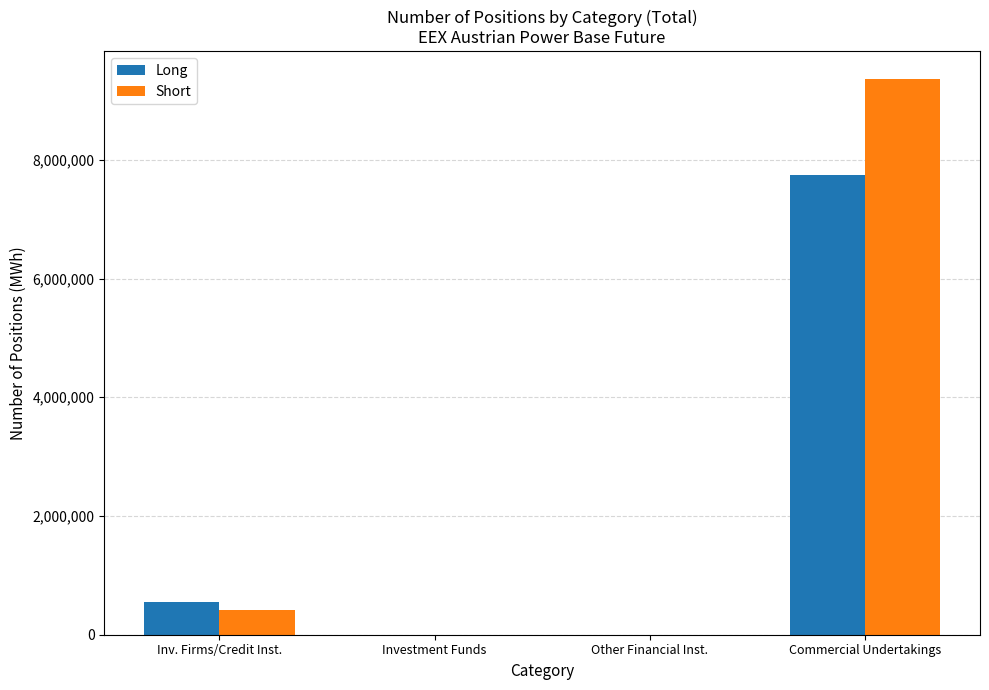

True or false: Long has a value of 7747978 at Commercial Undertakings.

True